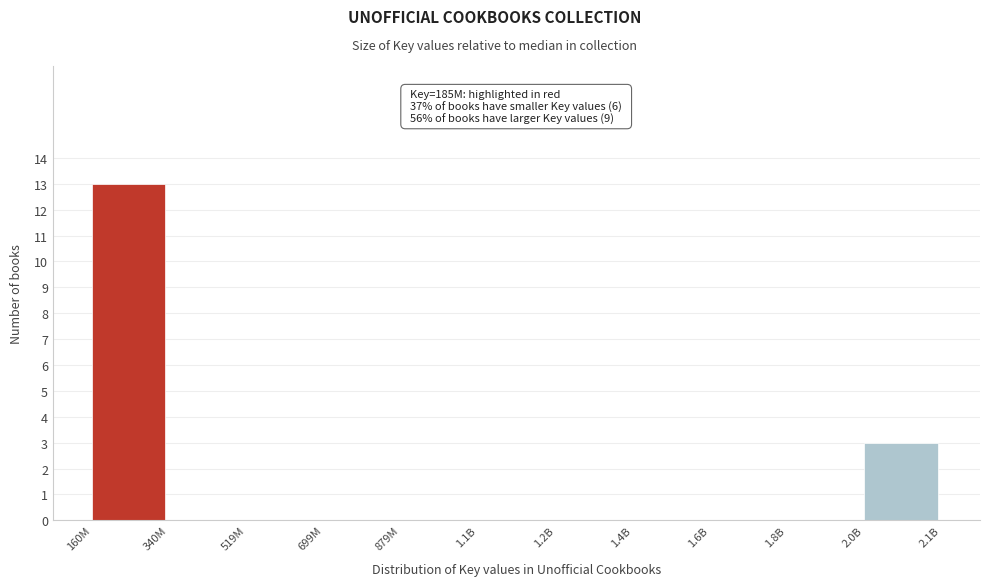

Reading right to left, transcribe all the data shown in this chart.

2.0B=3	1.8B=0	1.6B=0	1.4B=0	1.2B=0	1.1B=0	879M=0	699M=0	519M=0	340M=0	160M=13